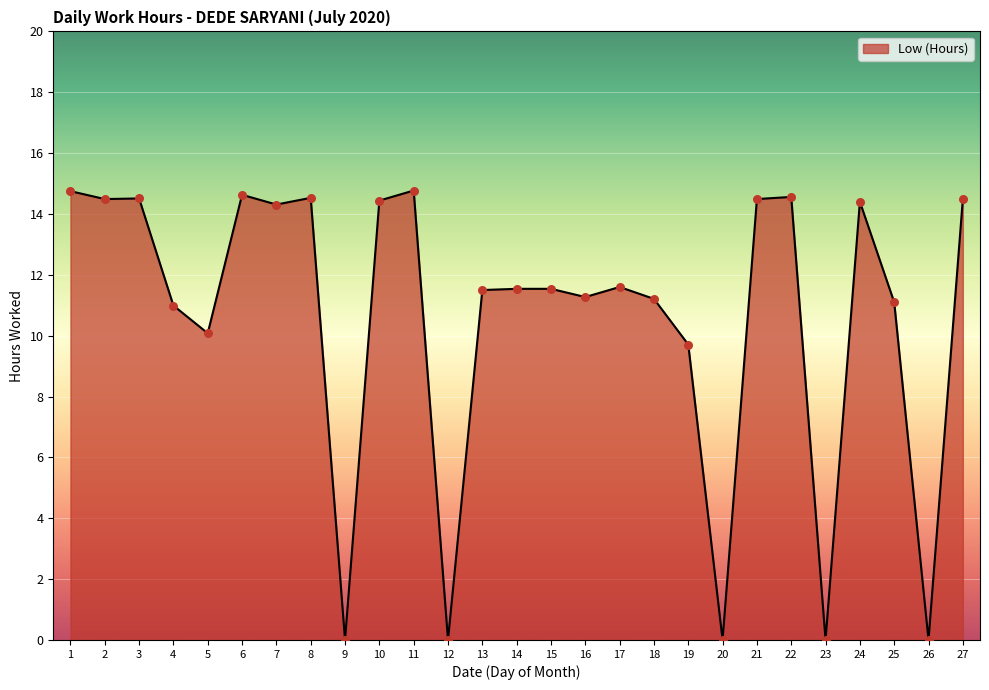

What is the change in value from 16 to 22?

+3.3